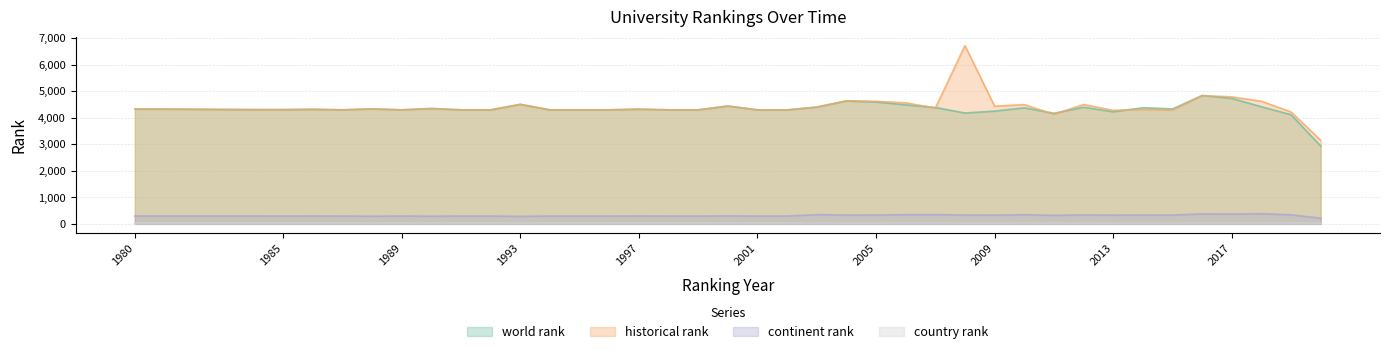

Which series has the largest range (max minus min)?

historical rank